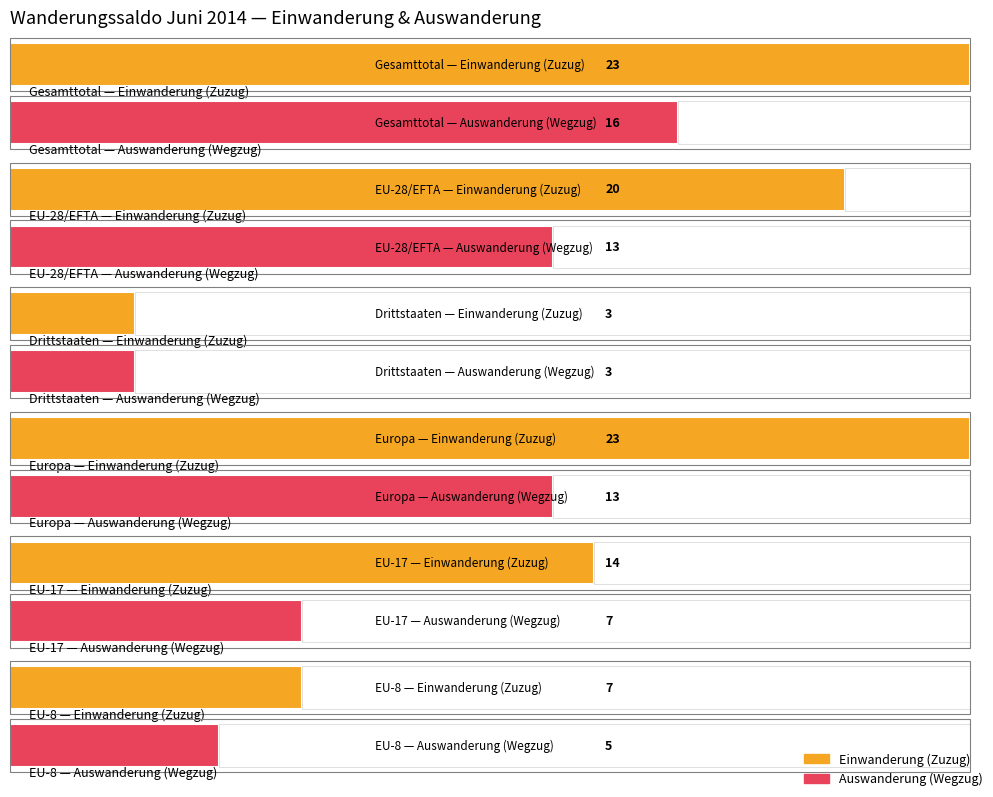

How many groups of bars are there?

6